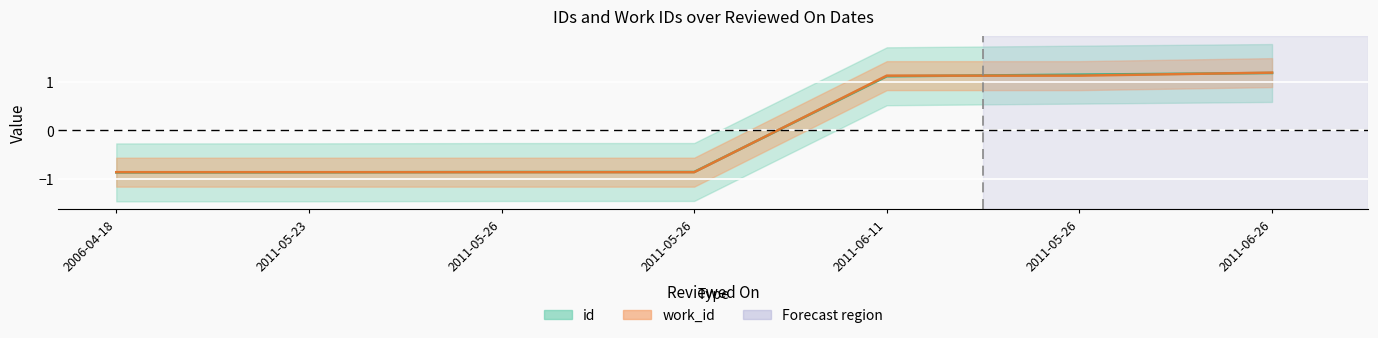

Count the number of data series in this chart.

2